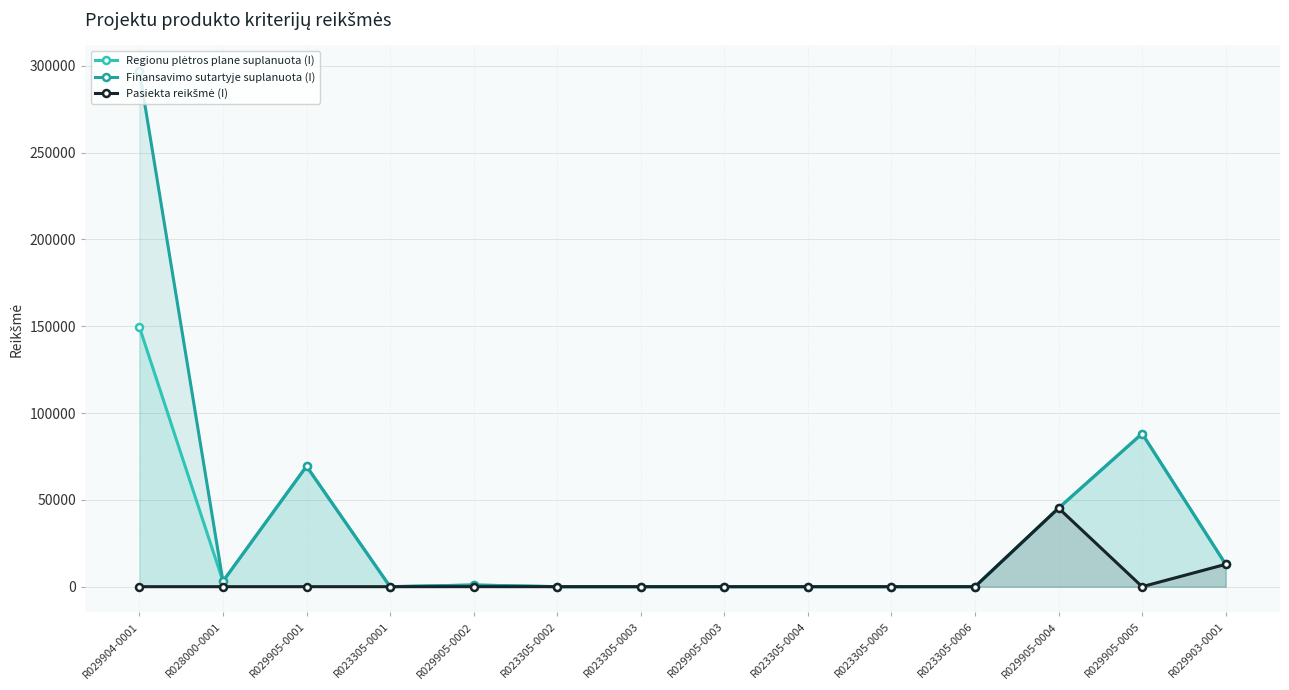

True or false: Pasiekta reikšmė (I) has more than 1 interior local peaks.

True